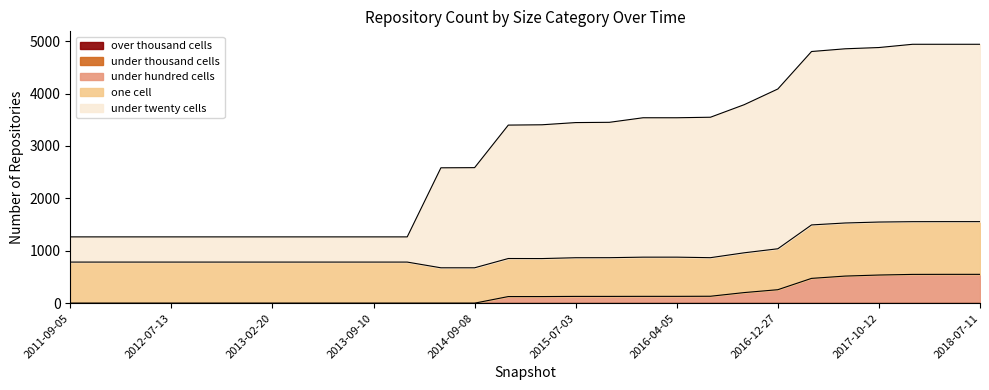

True or false: under_twenty_cells and one_cell cross at least once.

True